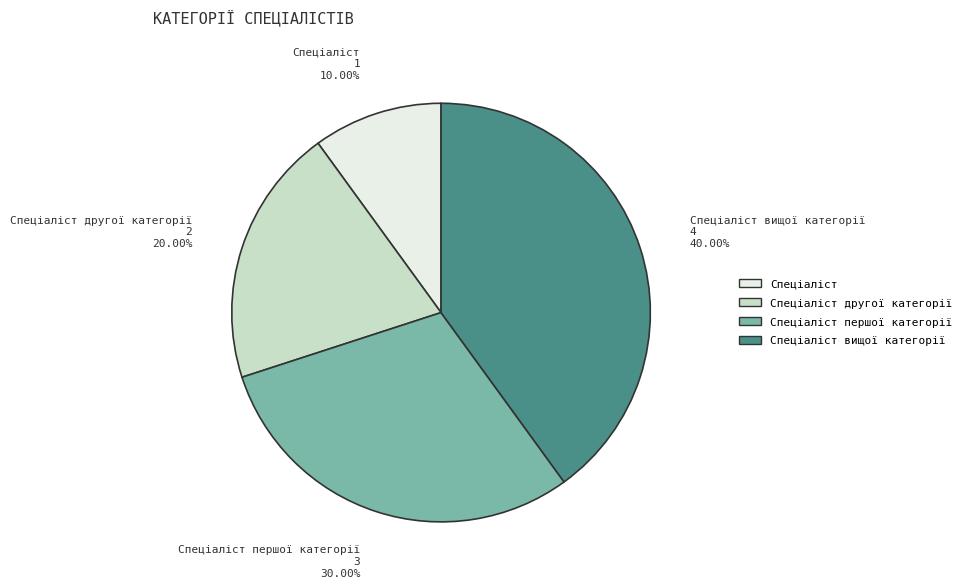

To the nearest percent, what is the average slice percentage?

25%